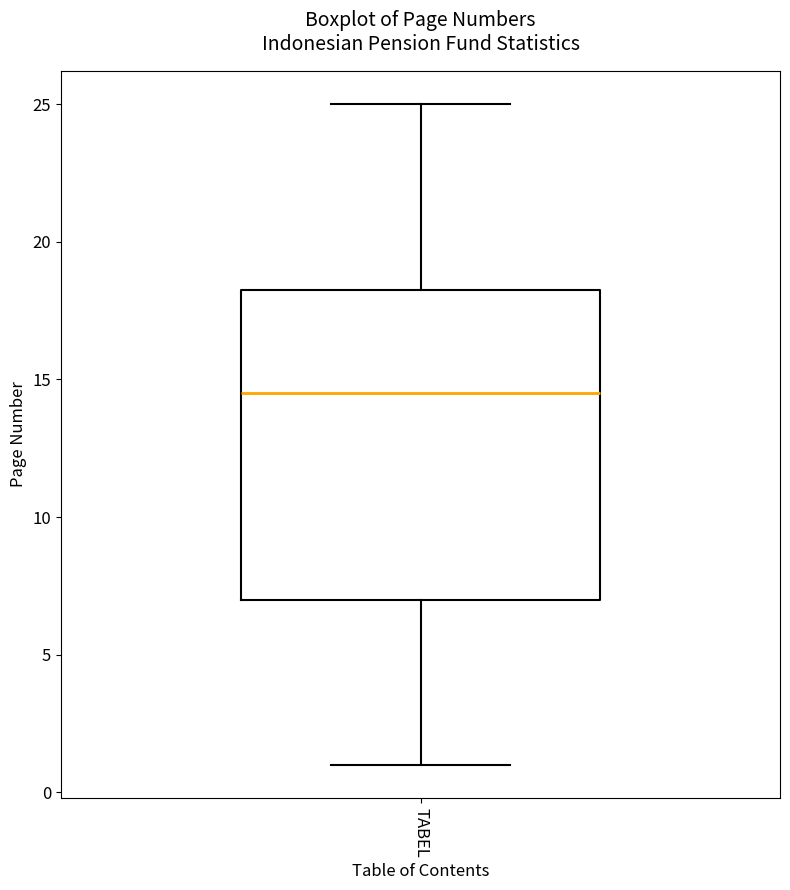

Read this box plot against the y-axis: the position of the median line, the range covered by the box, and the ends of both whiskers. The values are not printed on the chart, so give them approximately, as read against the axis.

median 14.5, box 7.0 to 18.5, whiskers 1.0 to 25.0